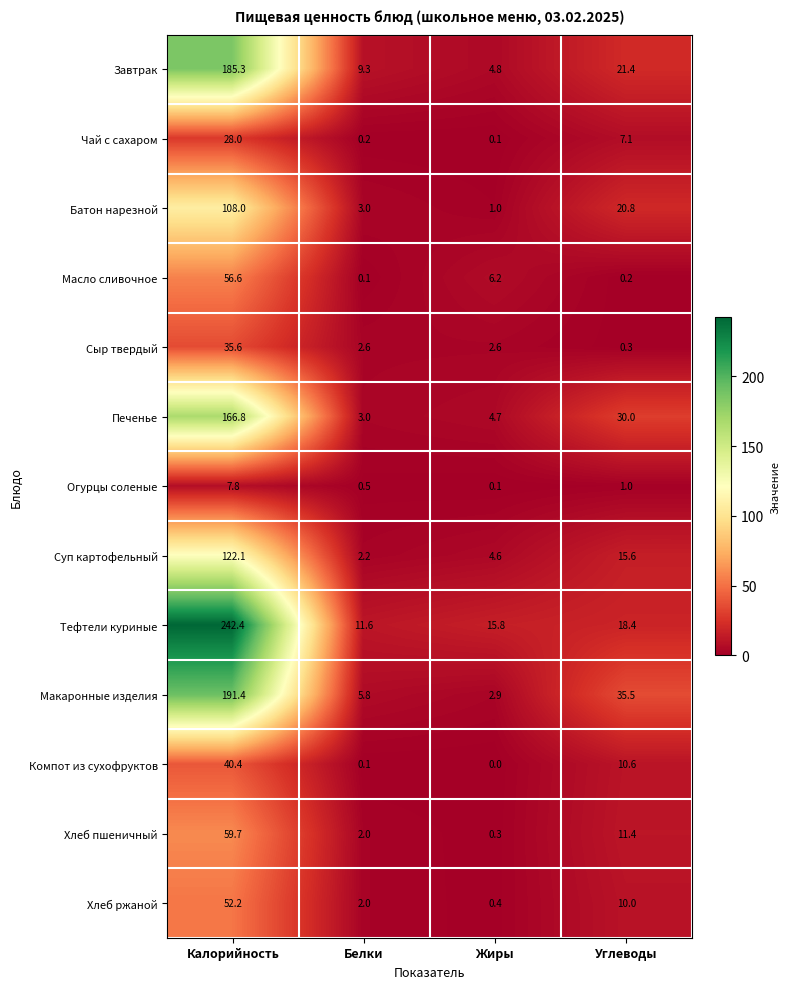

At which label does Макаронные изделия reach its minimum?

Жиры